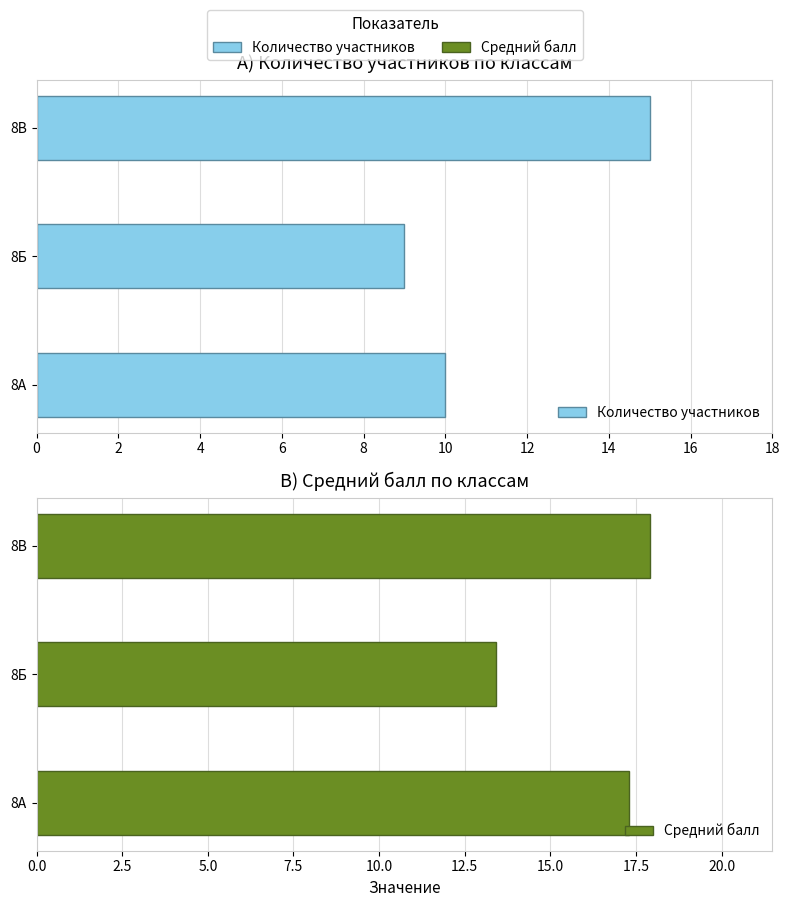

Reading left to right, transcribe all the data shown in this chart.

Количество участников: 10.0	9.0	15.0
Средний балл: 17.3	13.4	17.9